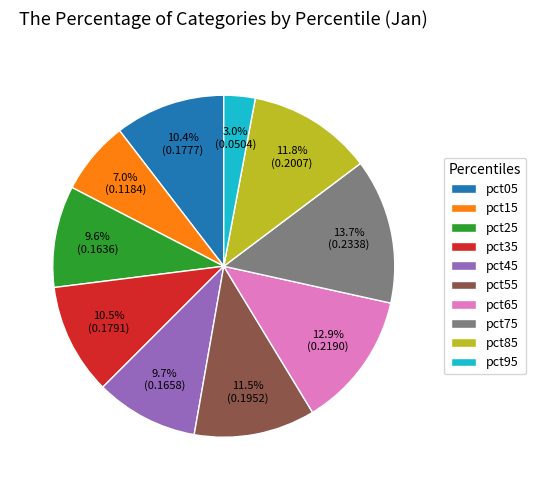

The pct45 slice represents 20% of the pie. True or false?

False